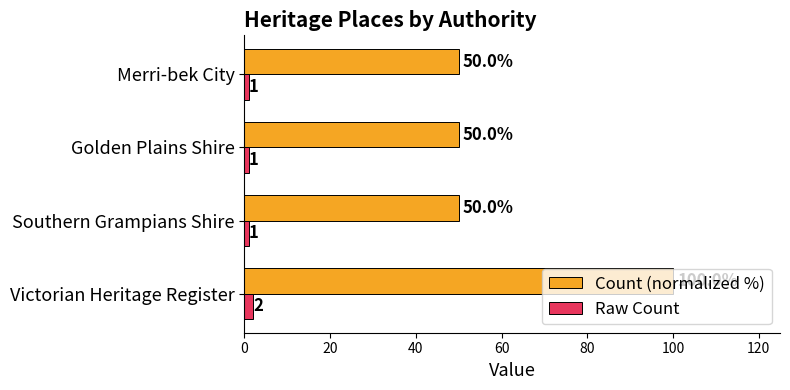

Is the value of Raw Count at Merri-bek City greater than the value of Count (normalized %) at Southern Grampians Shire?

No